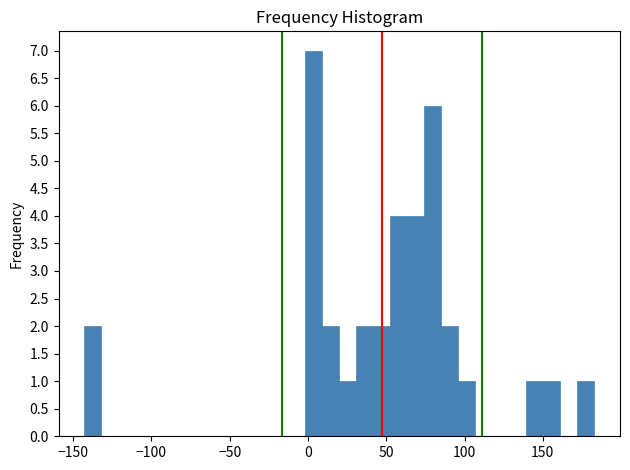

Around what value on the x-axis is the tallest bar? Give the approximate position of its centre, as read against the axis.

5